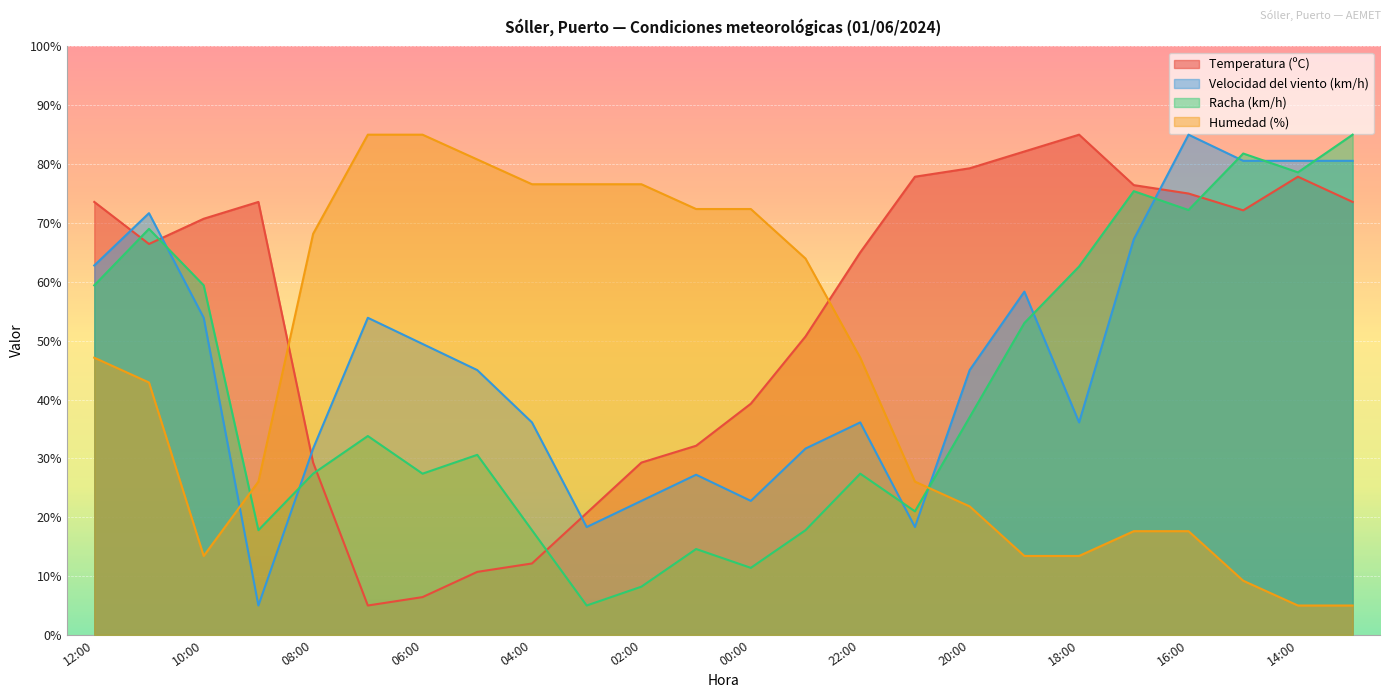

What is the label of the 14th point from the right?

02:00